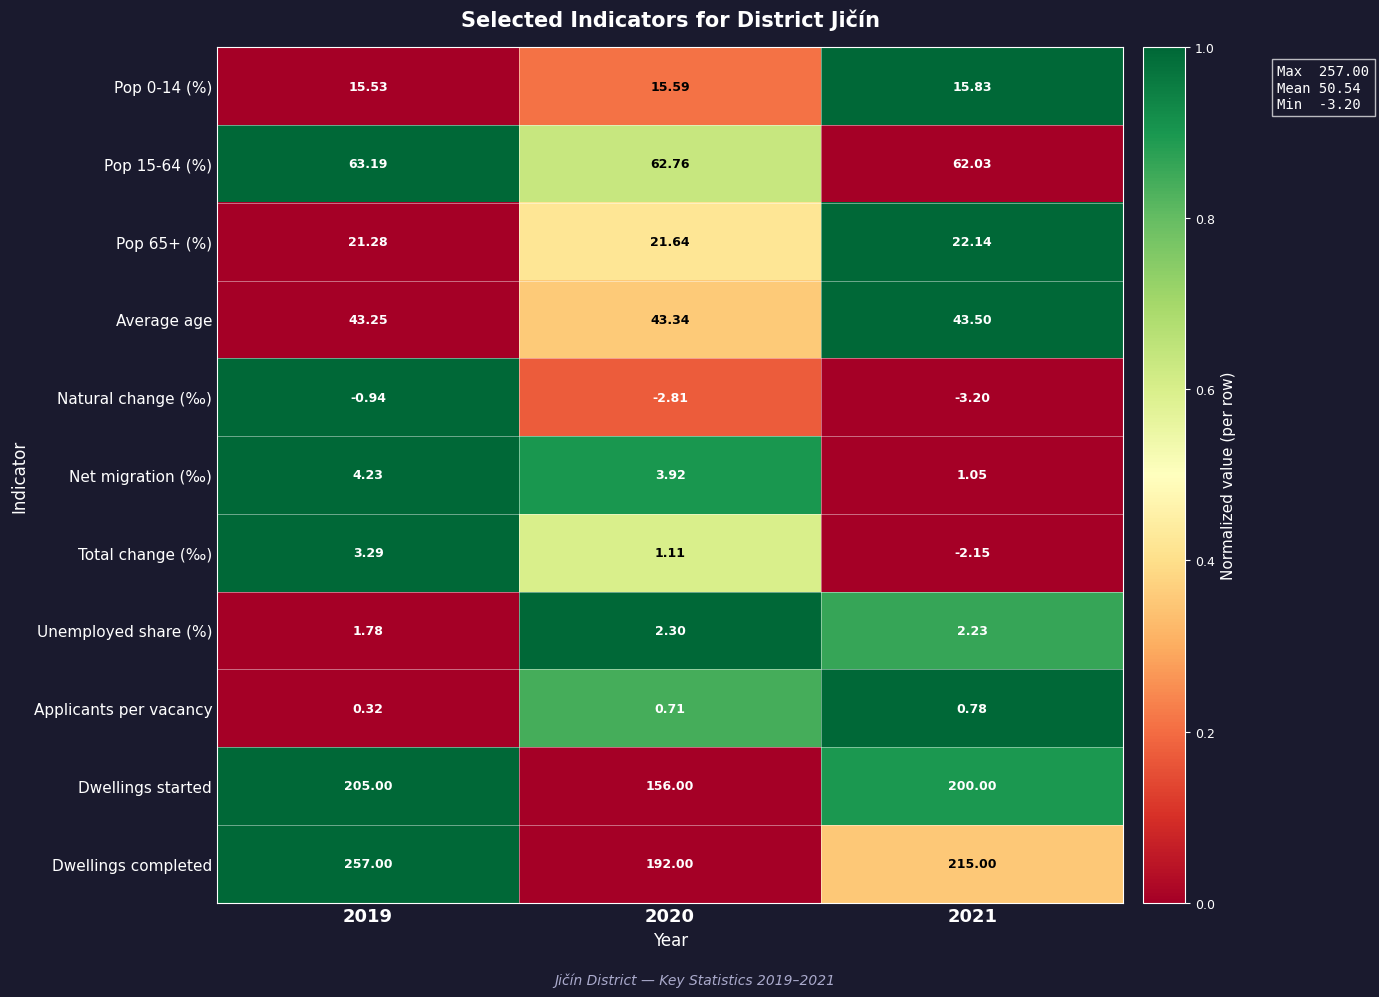

At 2020, list the series in order from largest to smallest.

Dwellings completed, Dwellings started, Pop 15-64 (%), Average age, Pop 65+ (%), Pop 0-14 (%), Net migration (‰), Unemployed share (%), Total change (‰), Applicants per vacancy, Natural change (‰)